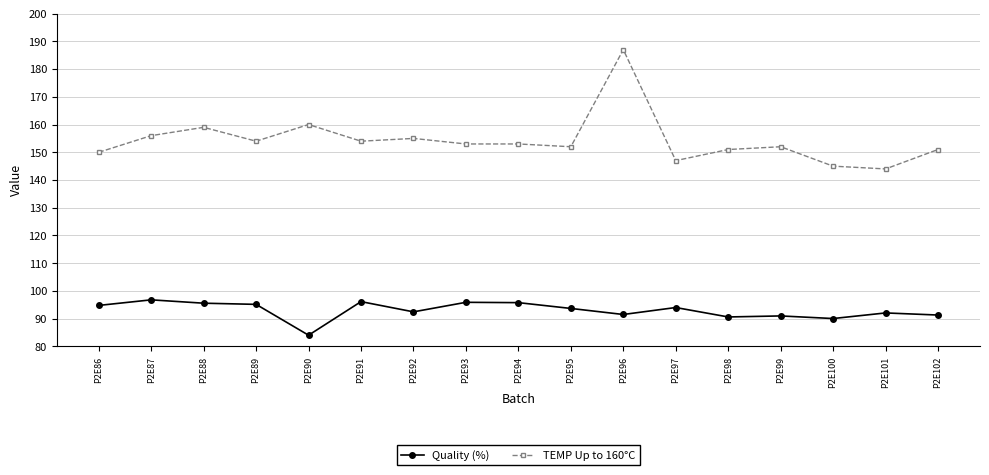

How many values in the TEMP Up to 160°C series are below 153?

8